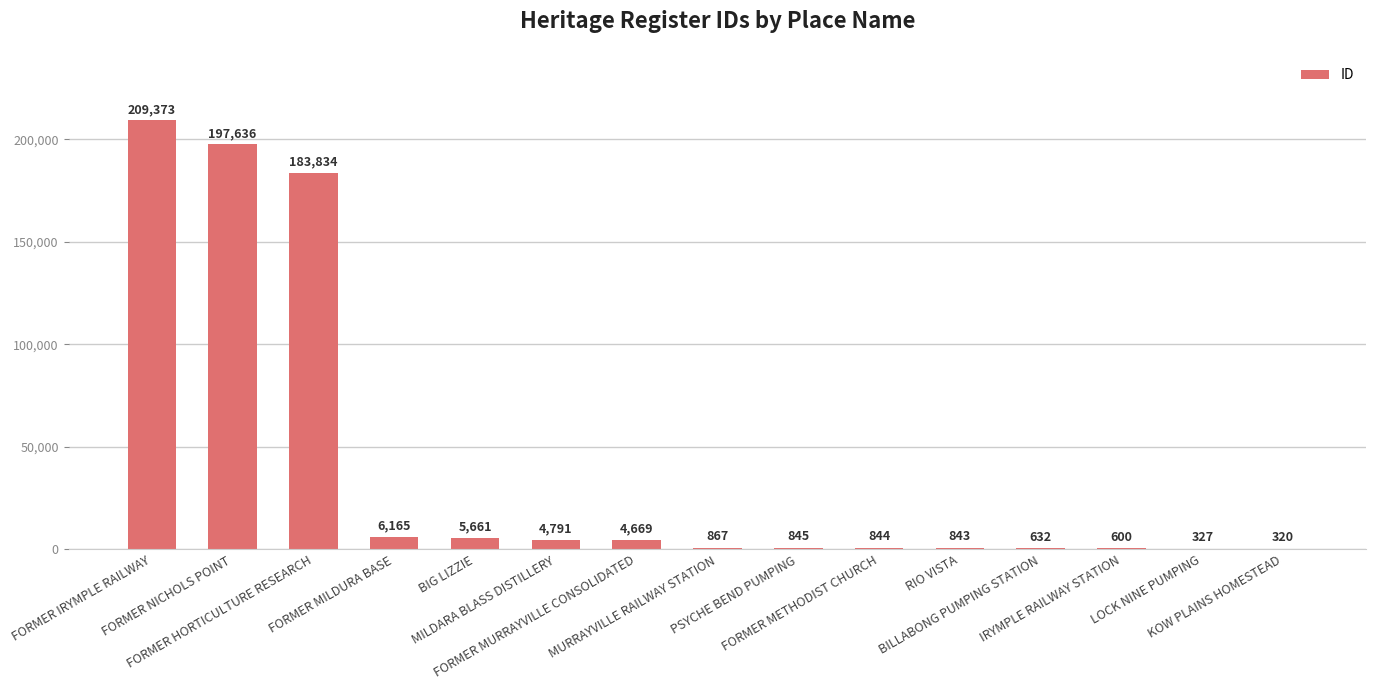

How many categories are shown in the chart?

15